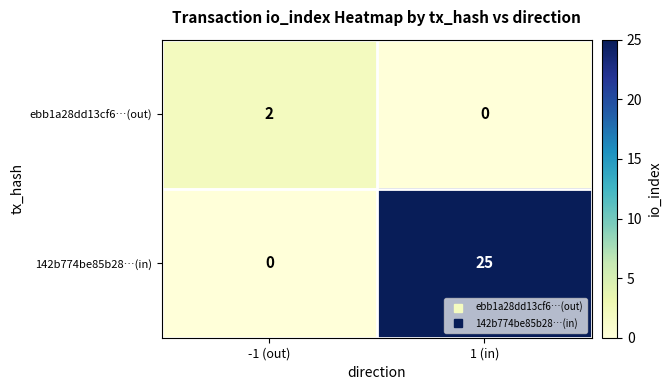

True or false: ebb1a28dd13cf6…(out) has a value of 3 at -1 (out).

False